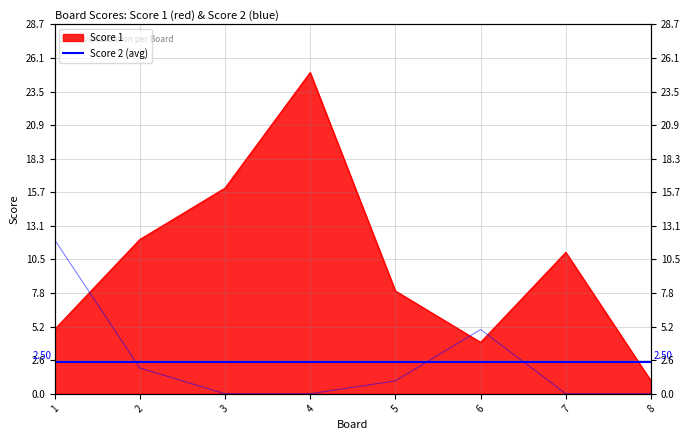

Does the chart have visible grid lines?

Yes